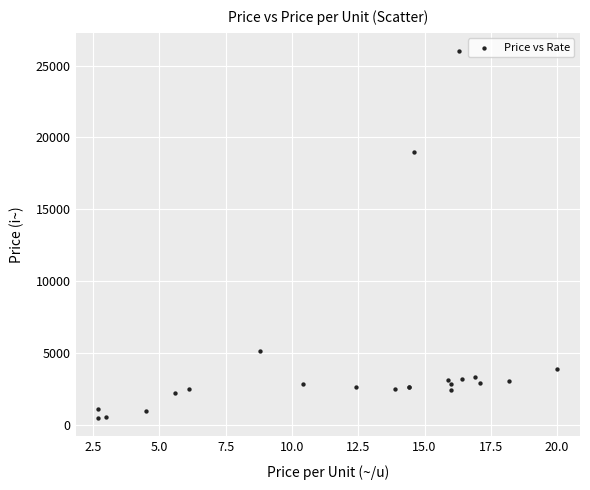

What Y value in the scatter plot is closest to 13230?

19000